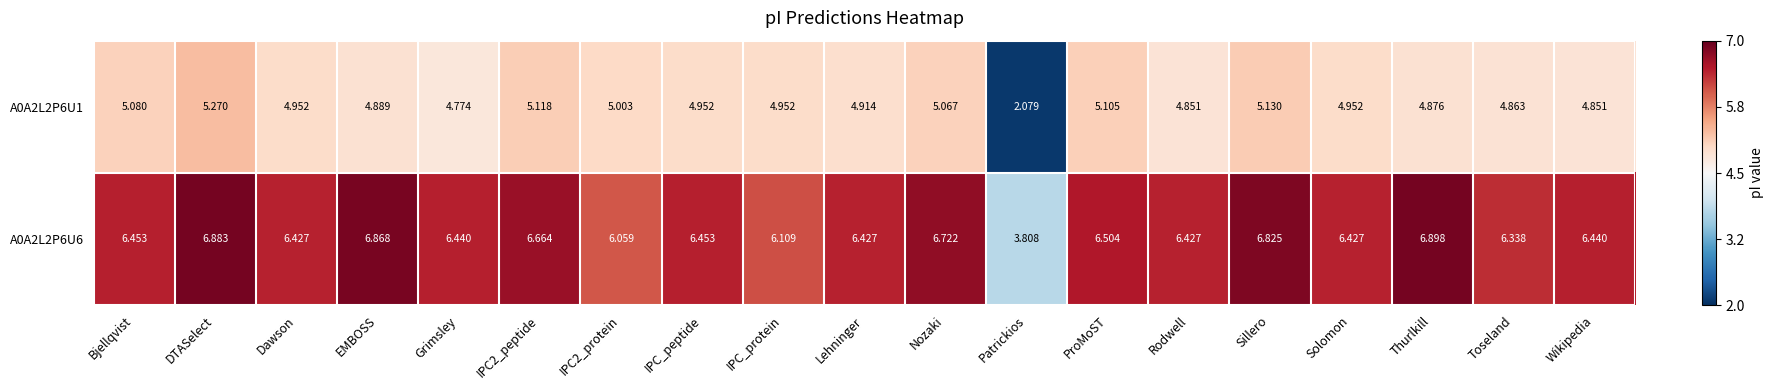

At which category does the chart reach its peak across all series?

Thurlkill